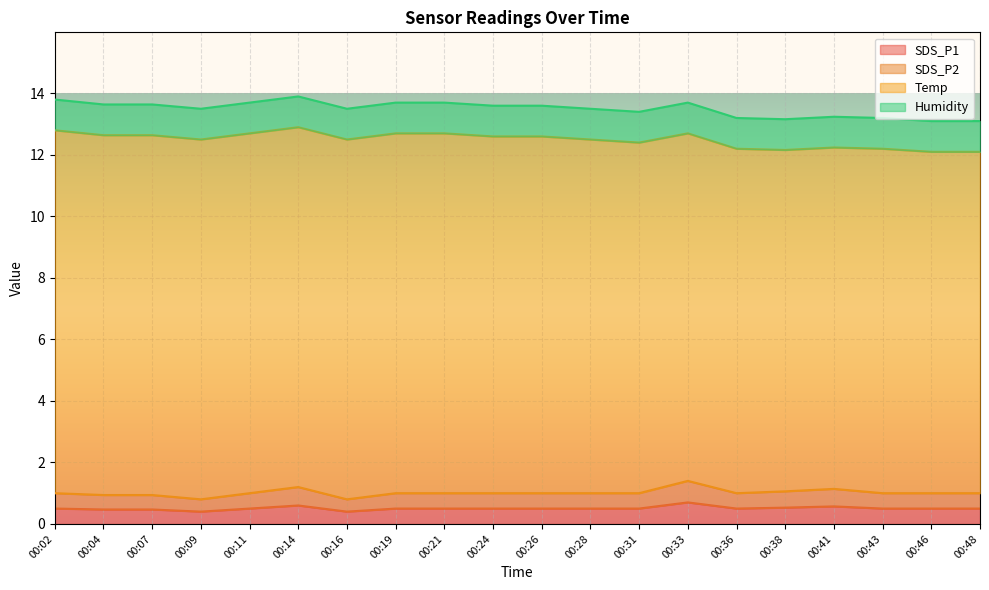

True or false: SDS_P1 and SDS_P2 cross at least once.

False